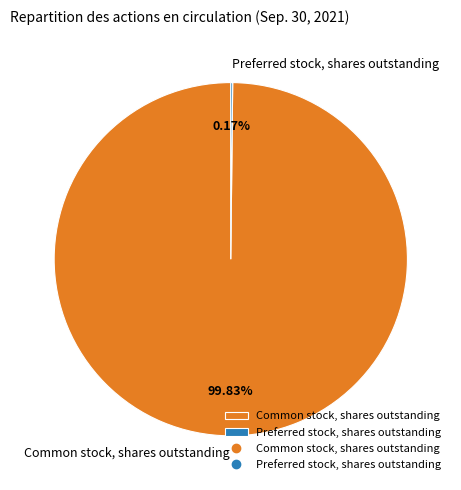

Which slice is the largest?

Common stock, shares outstanding